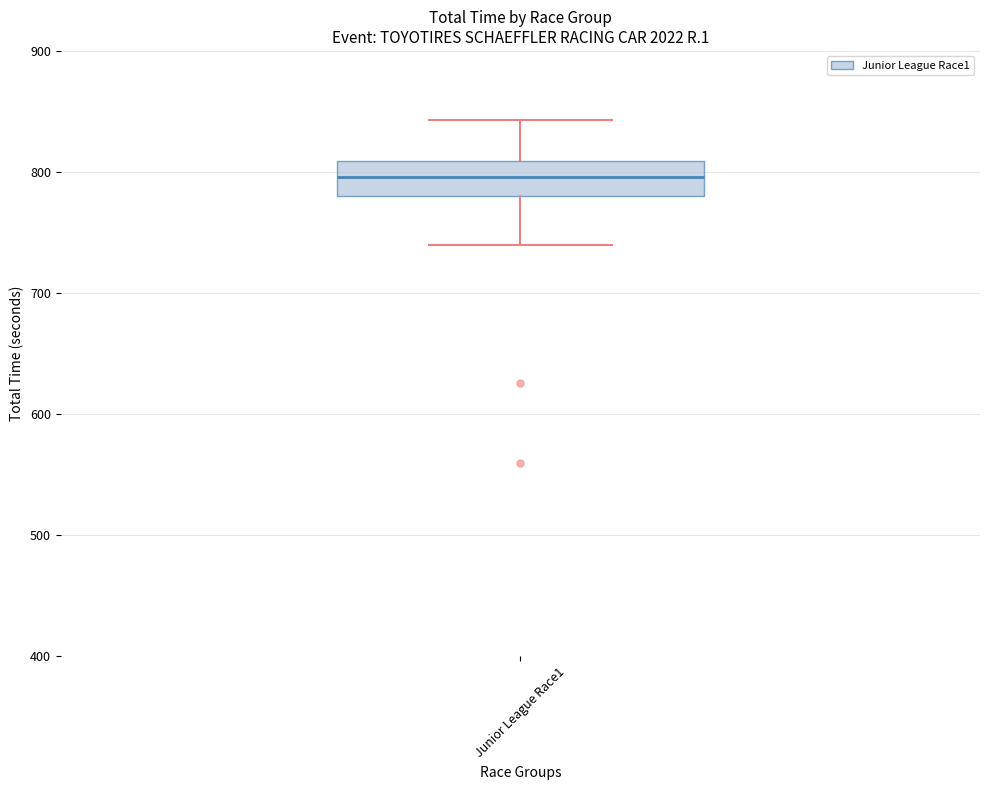

Read this box plot against the y-axis: the position of the median line, the range covered by the box, and the ends of both whiskers. The values are not printed on the chart, so give them approximately, as read against the axis.

median 800, box 780 to 810, whiskers 740 to 840